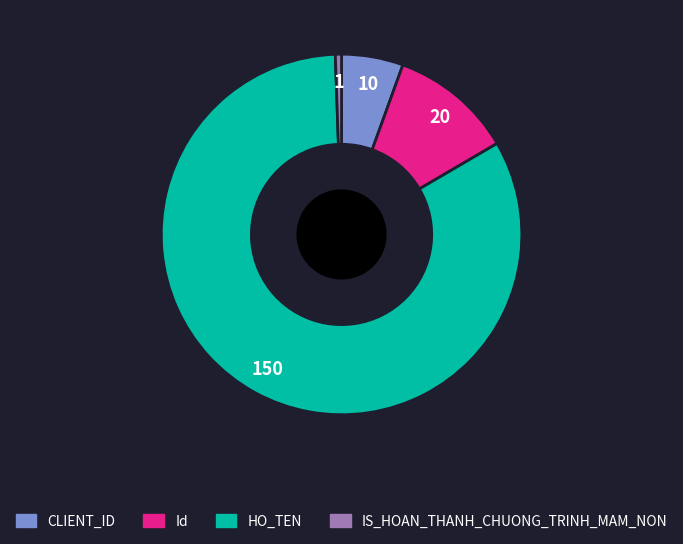

Approximately how many times larger is the value at CLIENT_ID compared to IS_HOAN_THANH_CHUONG_TRINH_MAM_NON?

10.0